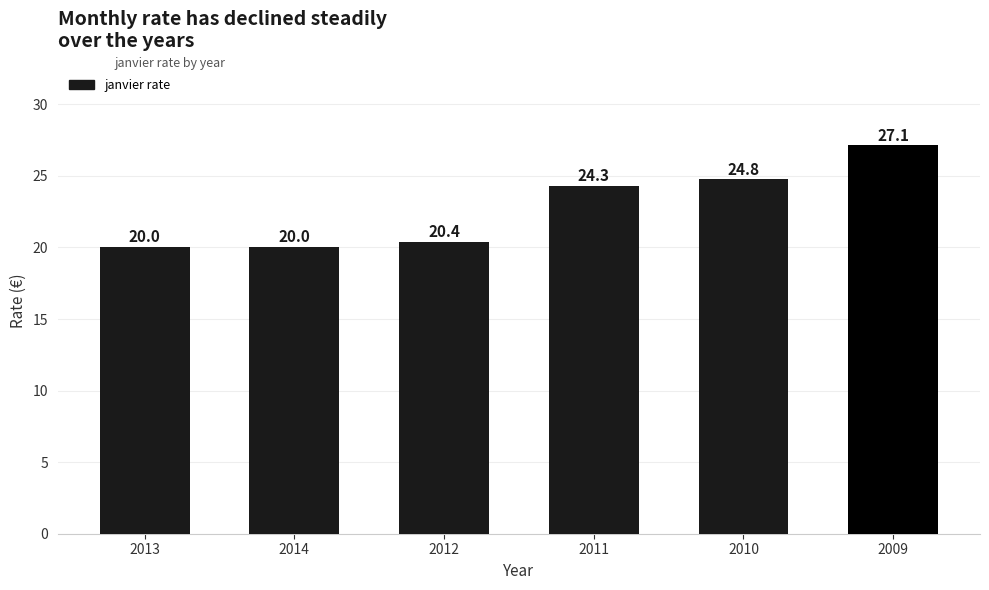

The value at 2011 is 24.3. True or false?

True